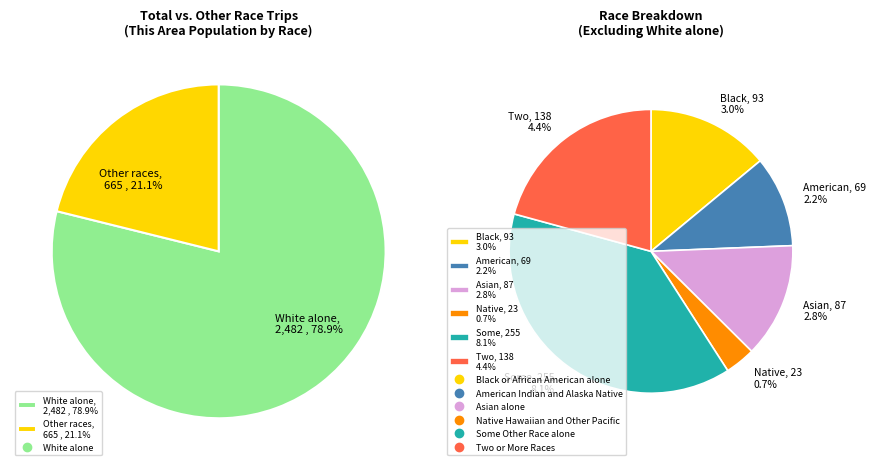

Approximately how many times larger is the value at Two or More Races compared to Native Hawaiian and Other Pacific?

6.0